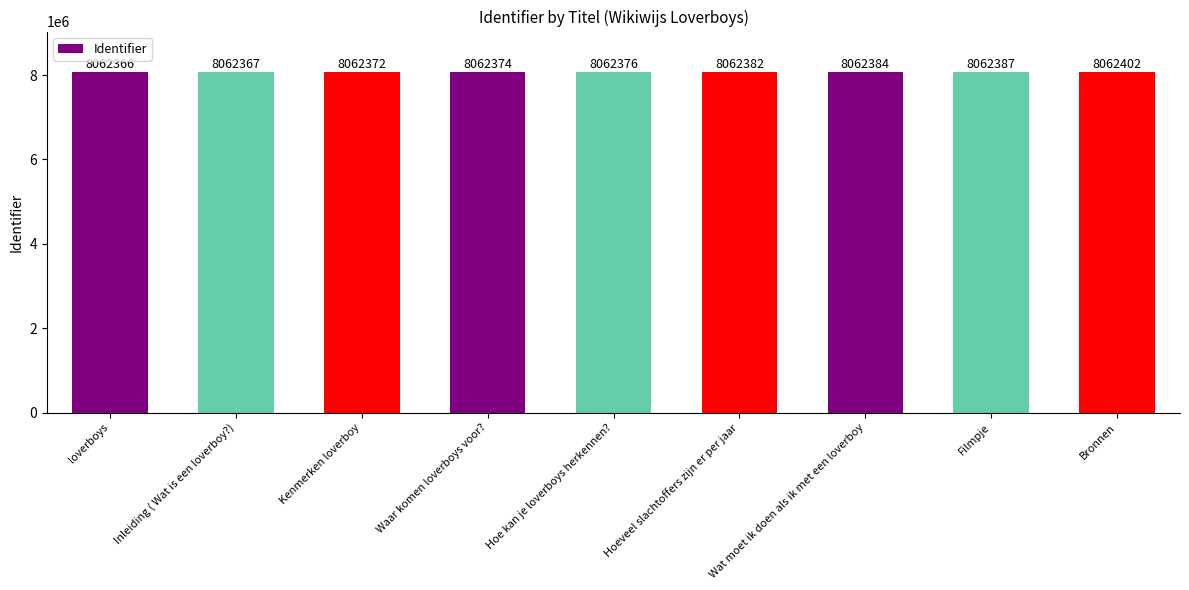

Where is the data nearest to the value 8062384?

Wat moet ik doen als ik met een loverboy